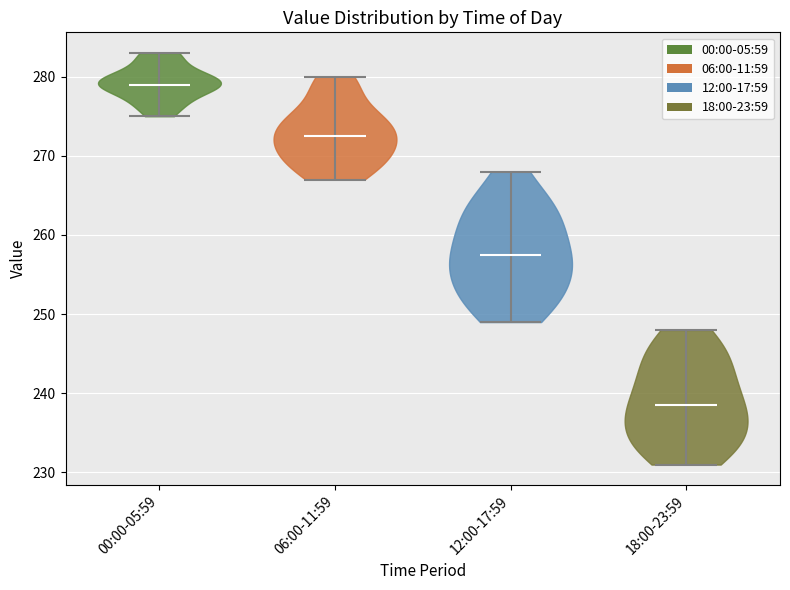

Reading left to right, read every violin against the y-axis: where its median line is, and the lowest and highest points it reaches. The values are not printed on the chart, so give them approximately, as read against the axis.

00:00-05:59: median line 279, lowest point 275, highest point 283
06:00-11:59: median line 273, lowest point 267, highest point 280
12:00-17:59: median line 258, lowest point 249, highest point 268
18:00-23:59: median line 239, lowest point 231, highest point 248